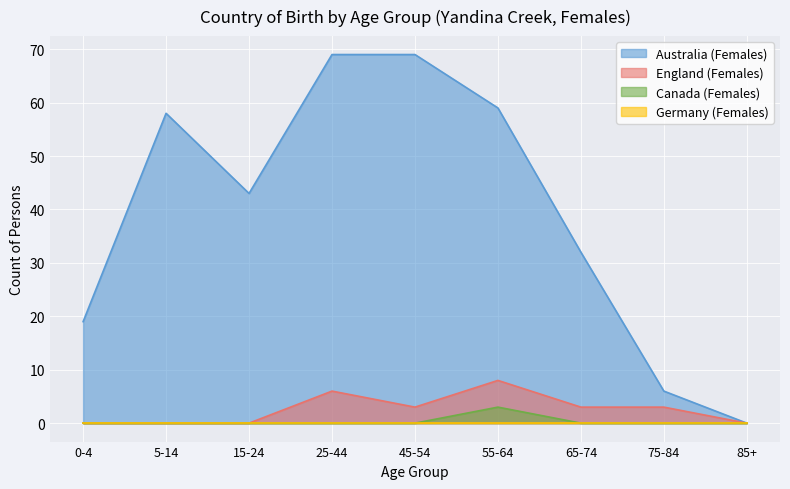

What is the label of the 1st point from the left?

0-4